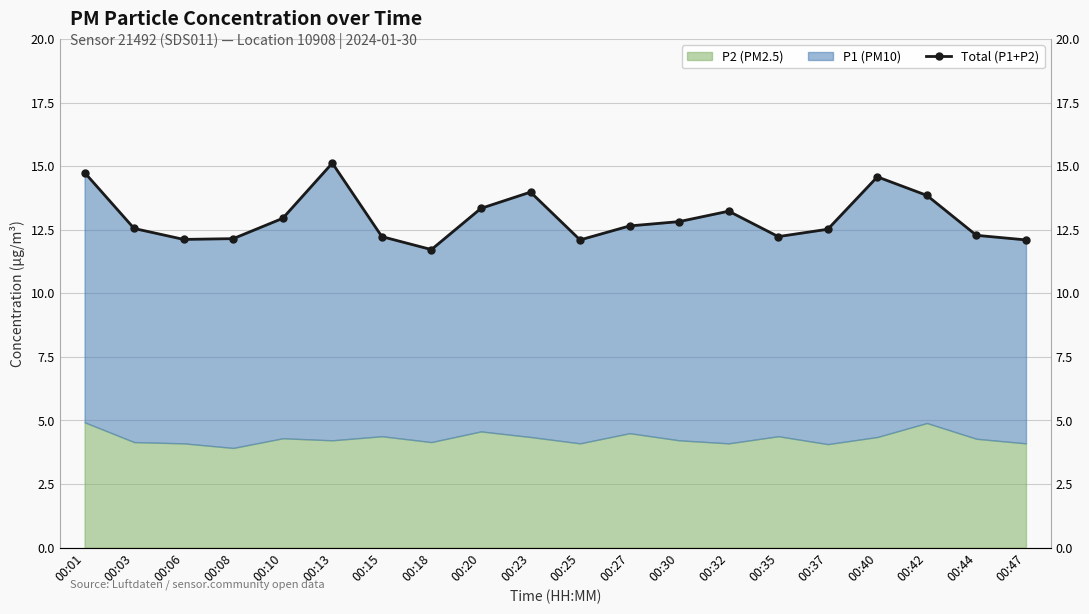

List the labels in order of value, smallest first.

00:18, 00:25, 00:47, 00:06, 00:08, 00:15, 00:35, 00:44, 00:37, 00:03, 00:27, 00:30, 00:10, 00:32, 00:20, 00:42, 00:23, 00:40, 00:01, 00:13